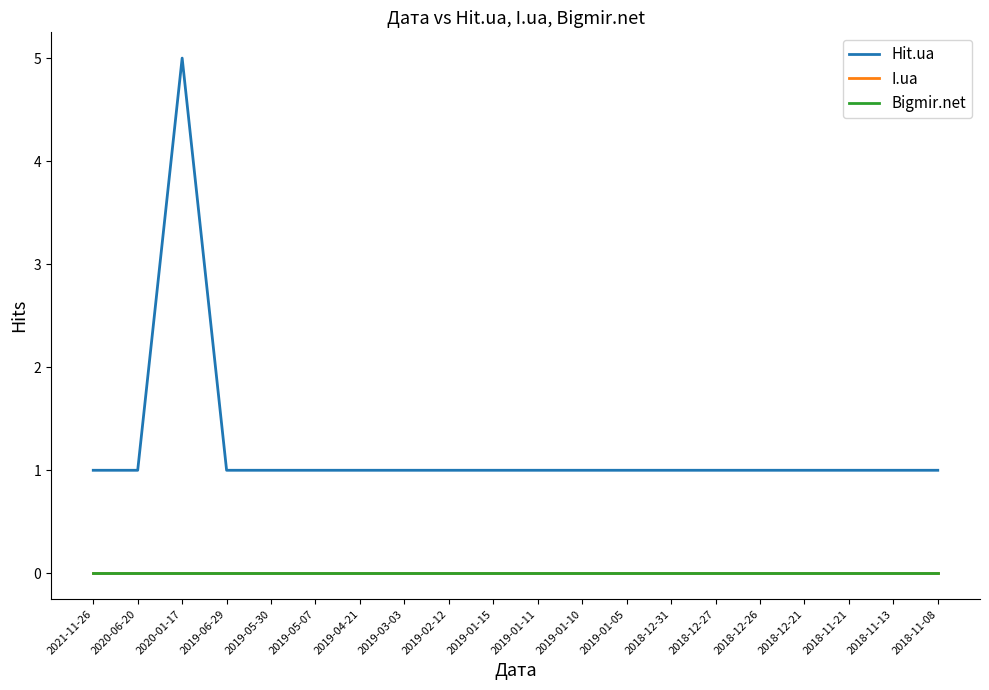

Which category has the highest value across all series?

2020-01-17